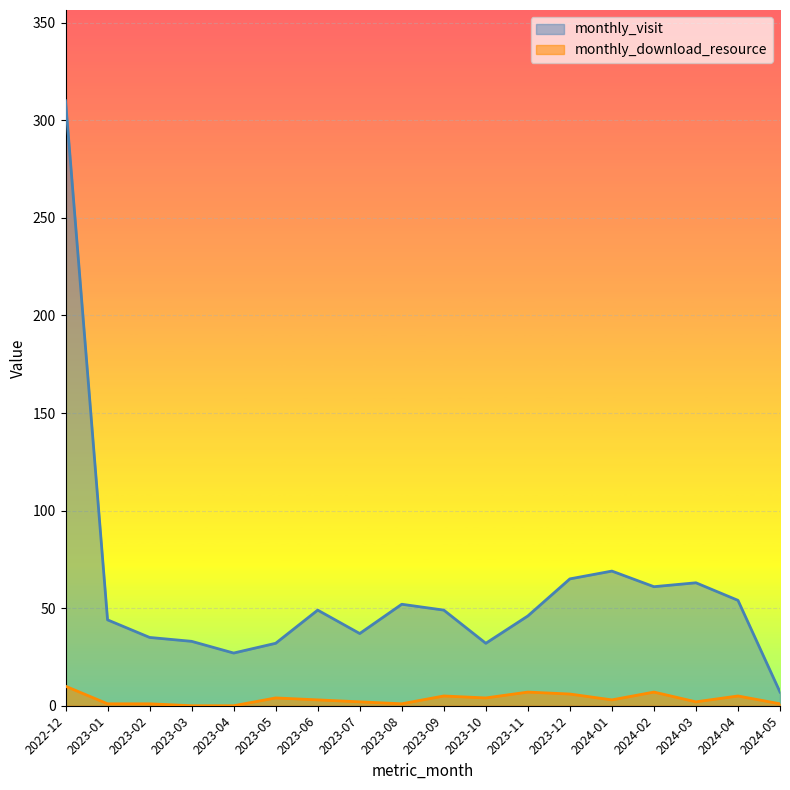

How many data points in monthly_download_resource are less than 3?

8